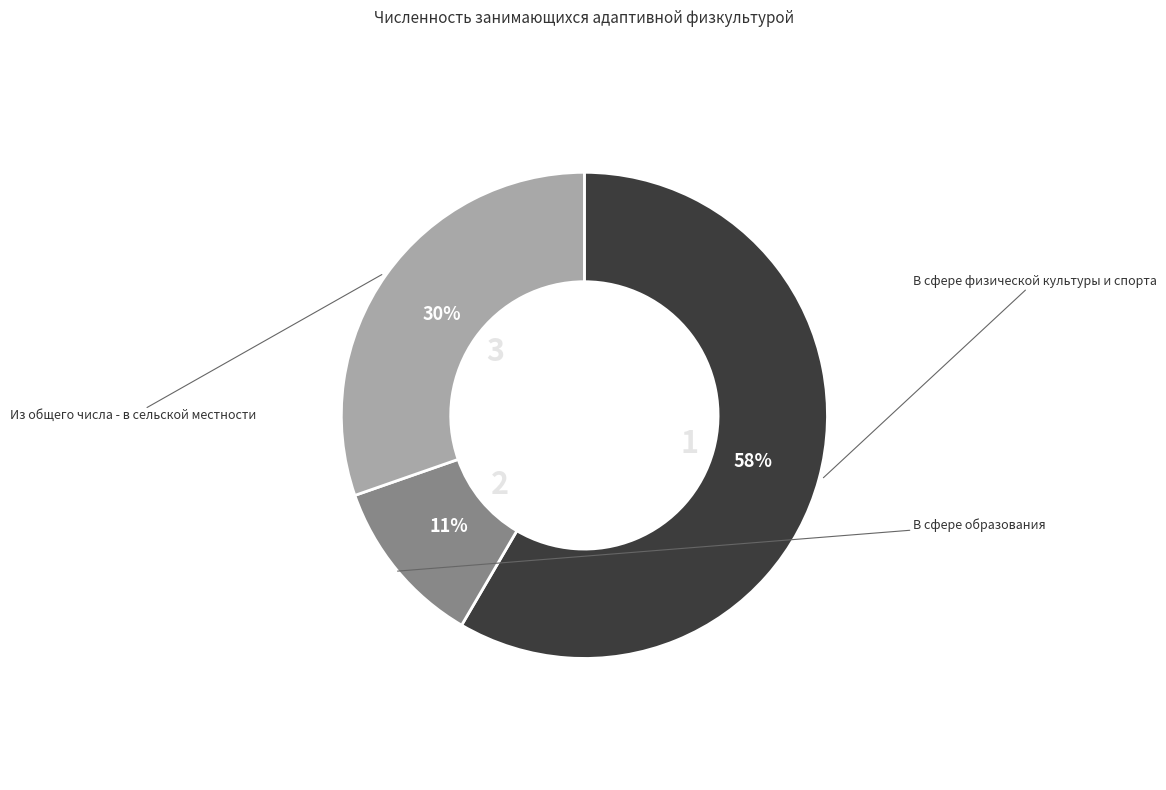

To the nearest percent, what is the average slice percentage?

33%